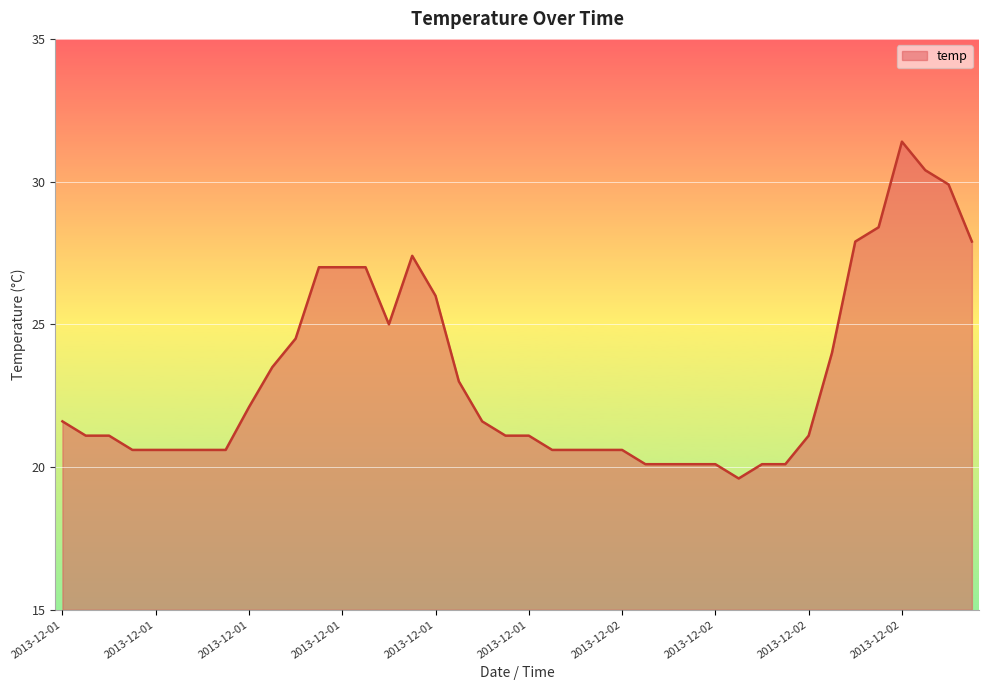

What is the average value?

23.2